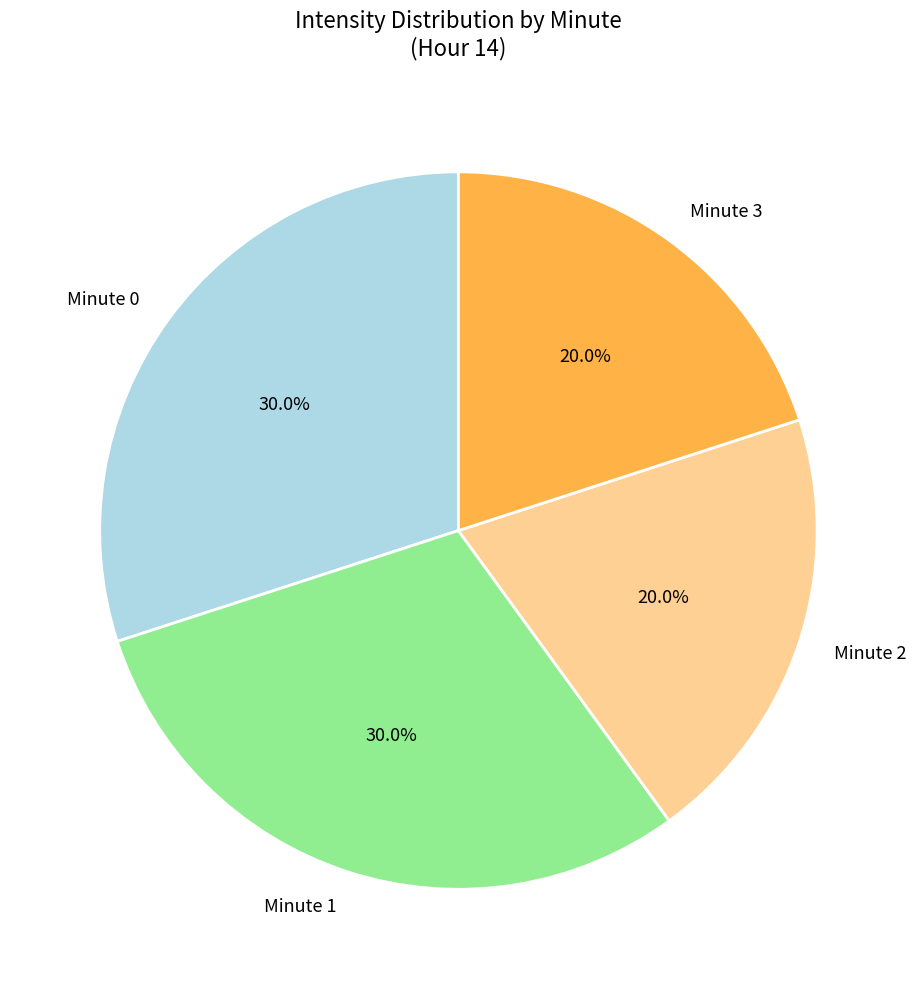

Count the number of slices in the pie.

4